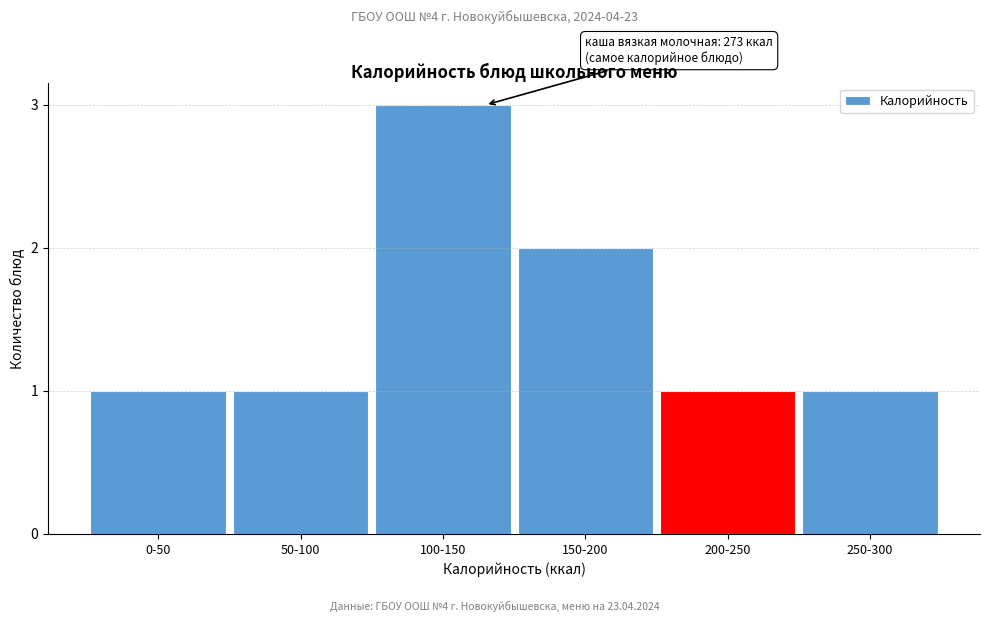

Reading left to right, what are all the values shown in this chart?

1	1	3	2	1	1